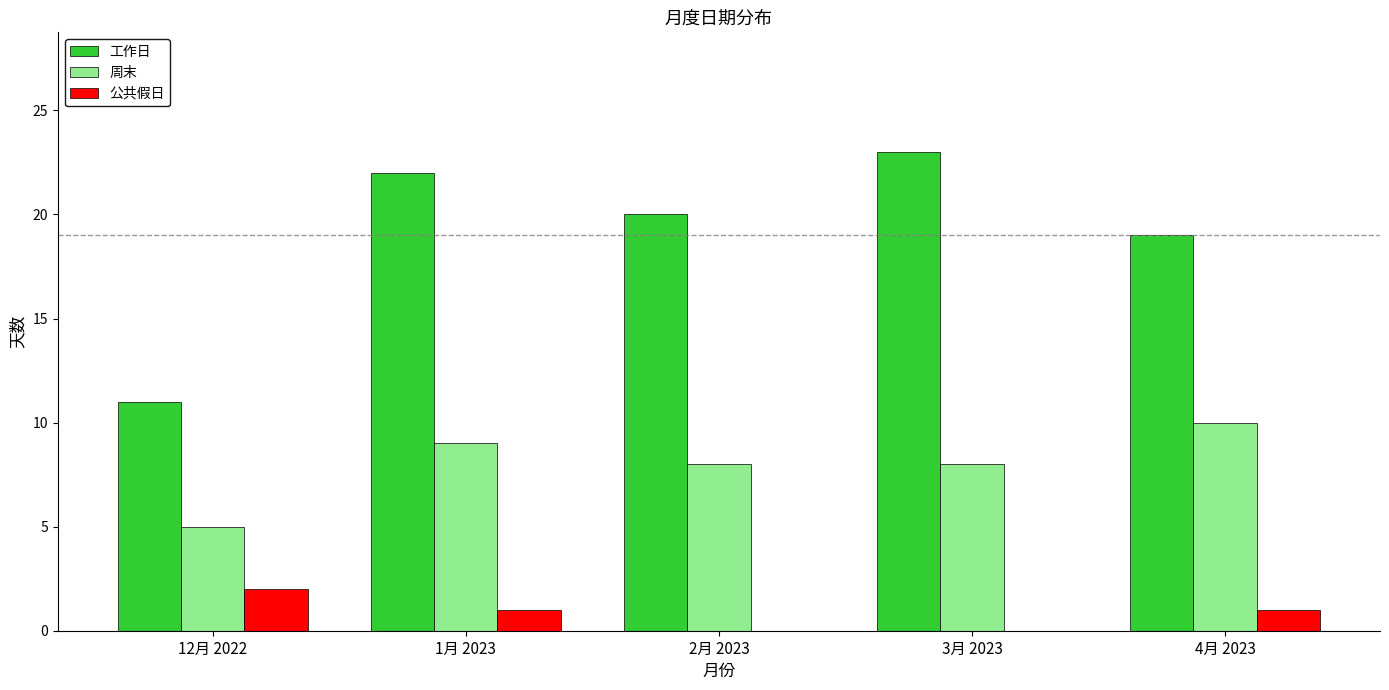

What is the difference between the 周末 values at 1月 2023 and 2月 2023?

1